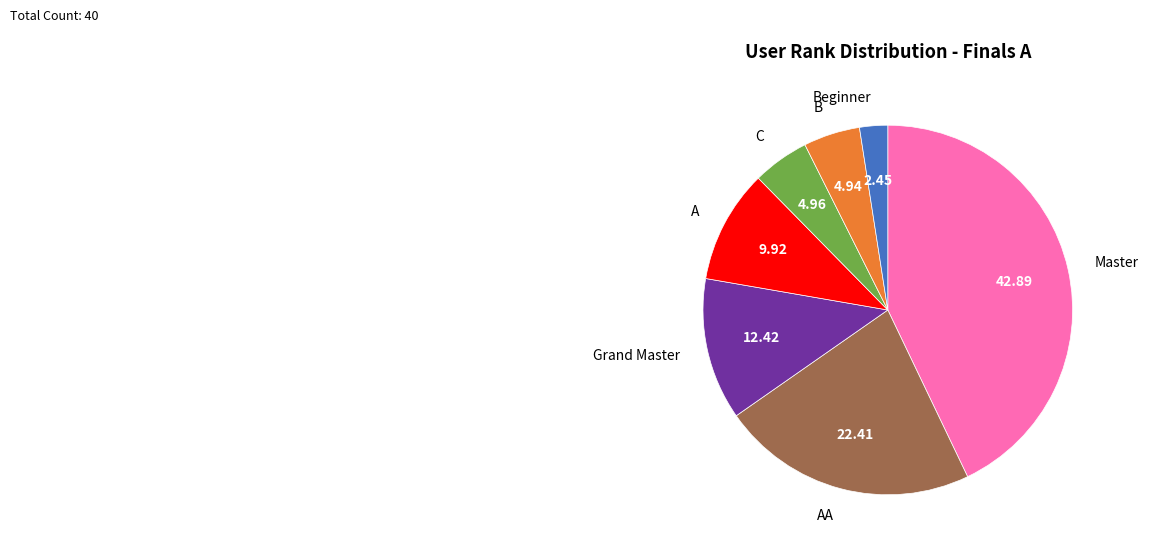

Between AA and C, which is larger?

AA